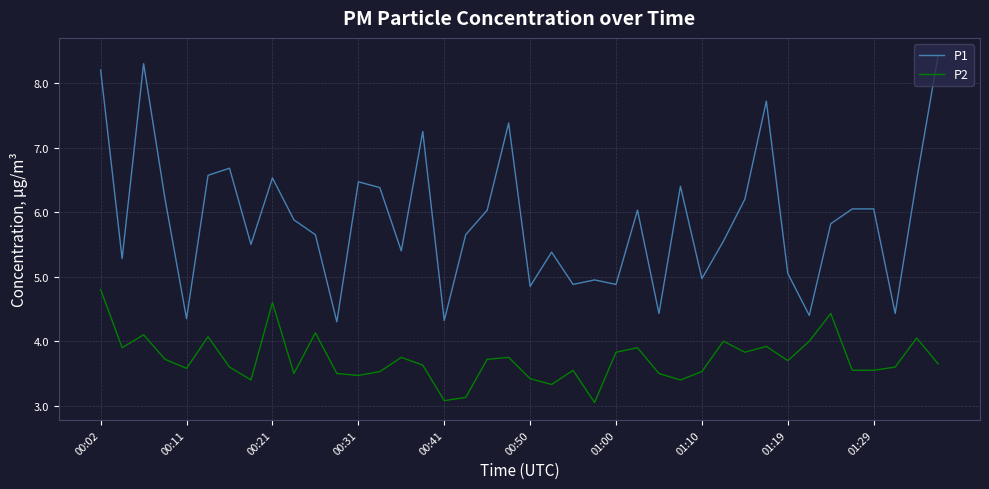

Which series has the widest spread of values?

P1